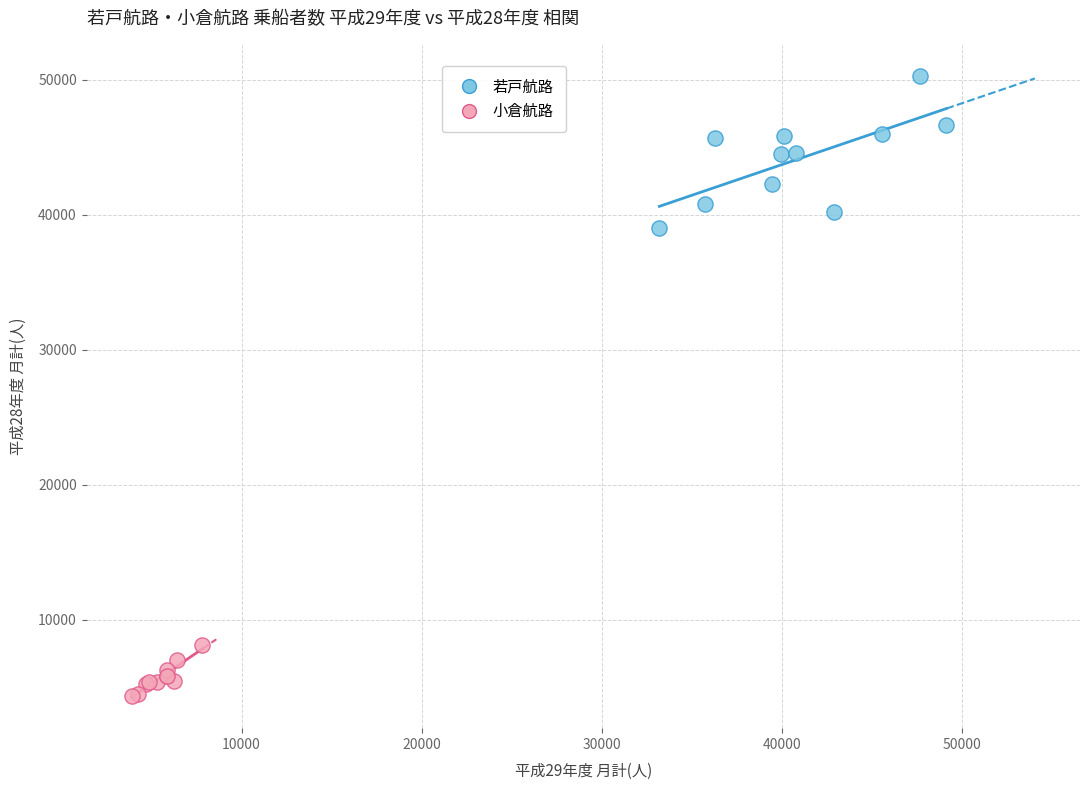

What are all the series names shown in the legend?

若戸航路, 小倉航路